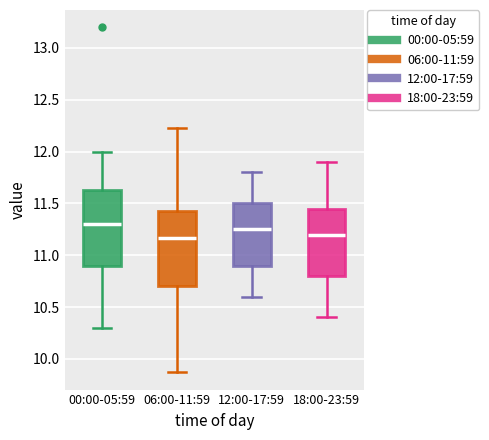

Reading left to right, read every box against the y-axis: the position of its median line, the range the box covers, and the ends of its whiskers. The values are not printed on the chart, so give them approximately, as read against the axis.

00:00-05:59: median 11.30, box 10.90 to 11.65, whiskers 10.30 to 12.00
06:00-11:59: median 11.15, box 10.70 to 11.45, whiskers 9.85 to 12.25
12:00-17:59: median 11.25, box 10.90 to 11.50, whiskers 10.60 to 11.80
18:00-23:59: median 11.20, box 10.80 to 11.45, whiskers 10.40 to 11.90